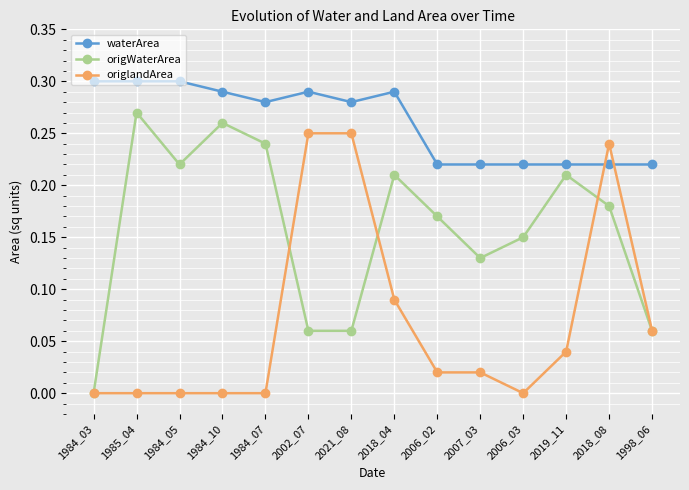

List the series in order of their peak value, lowest first.

origlandArea, origWaterArea, waterArea